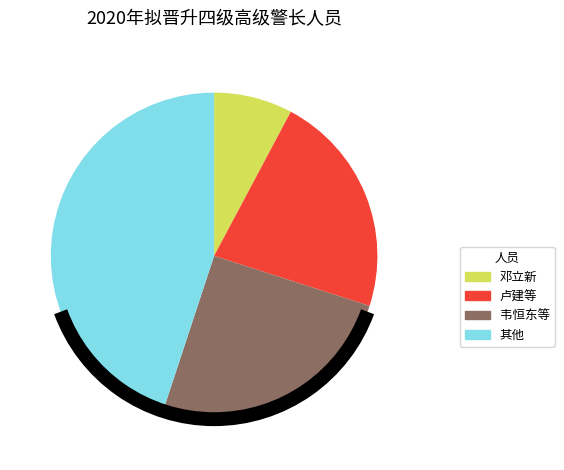

How many slices are in this pie chart?

4